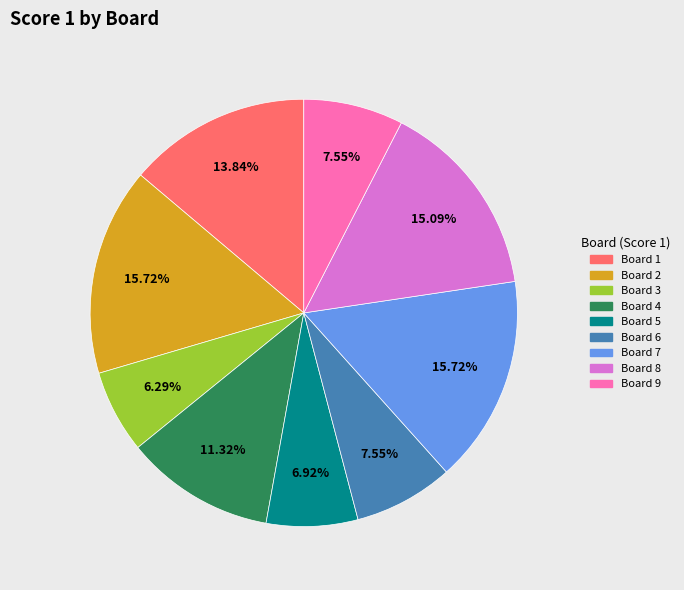

To the nearest percent, what portion does Board 8 represent?

15%